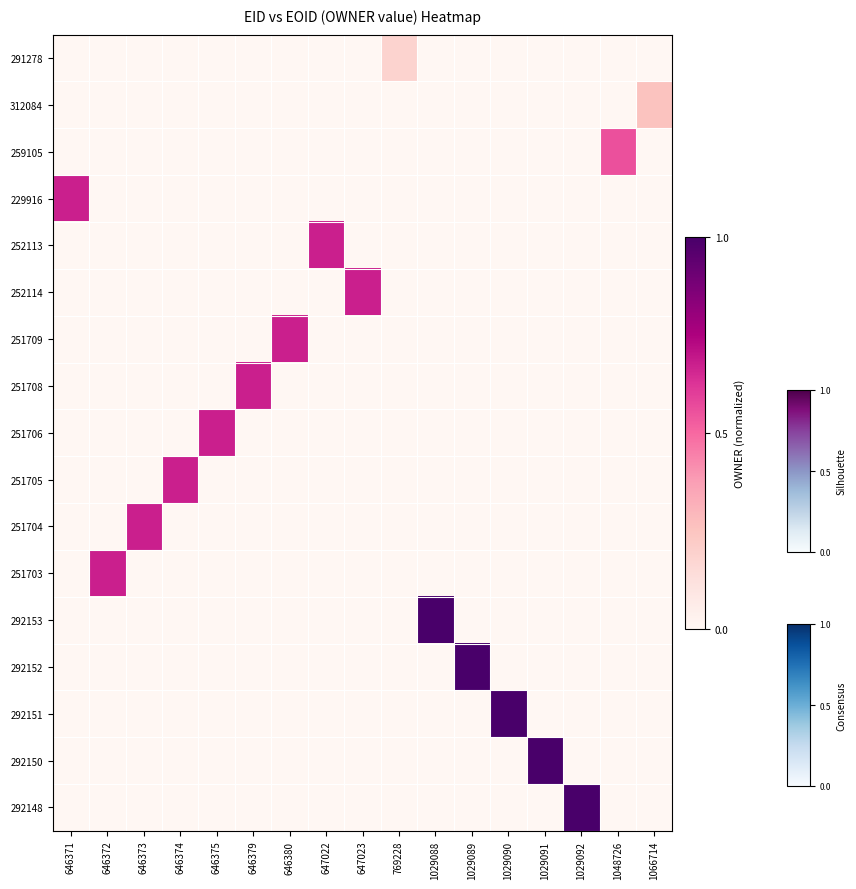

What is the greatest value displayed?

1.0